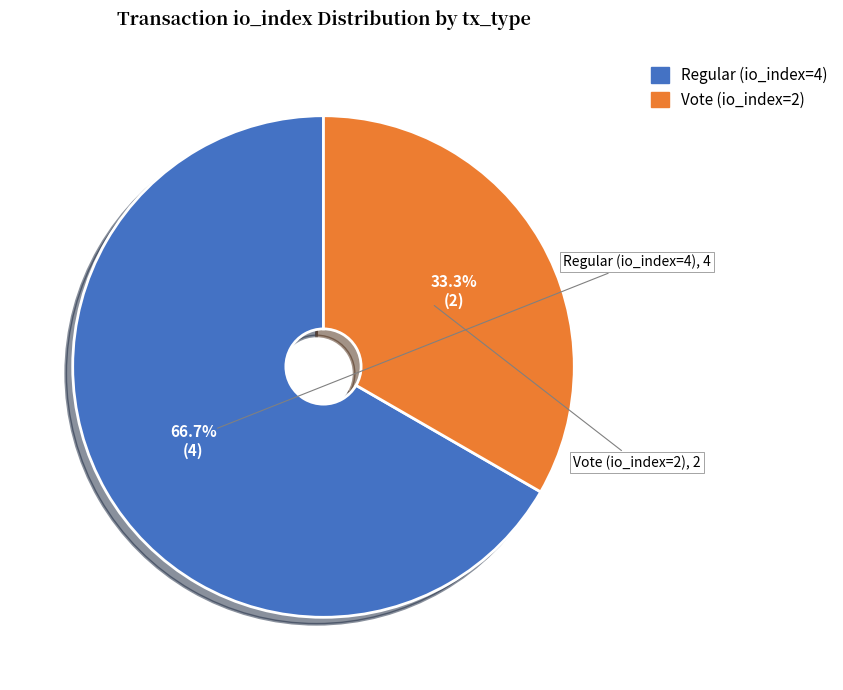

Count the number of slices in the pie.

2